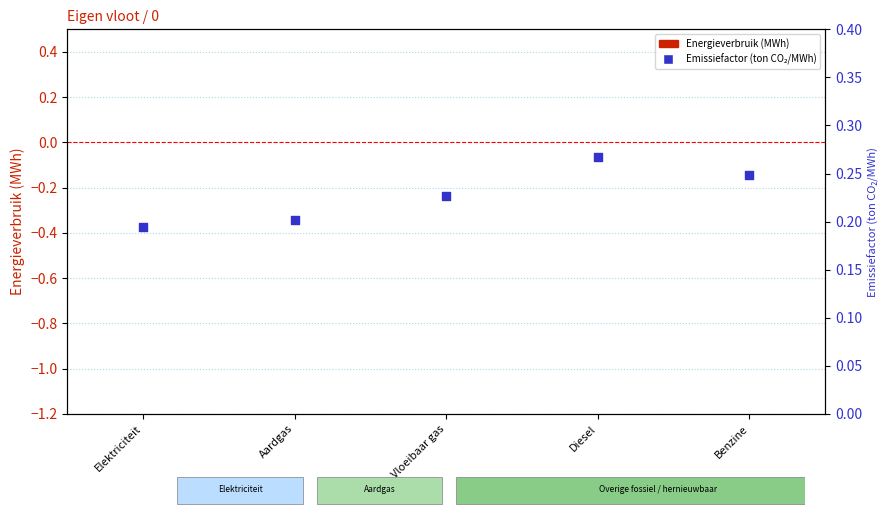

Is the value of Emissiefactor (ton CO2/MWh) at Vloeibaar gas greater than the value of Finaal energieverbruik (MWh) at Diesel?

Yes